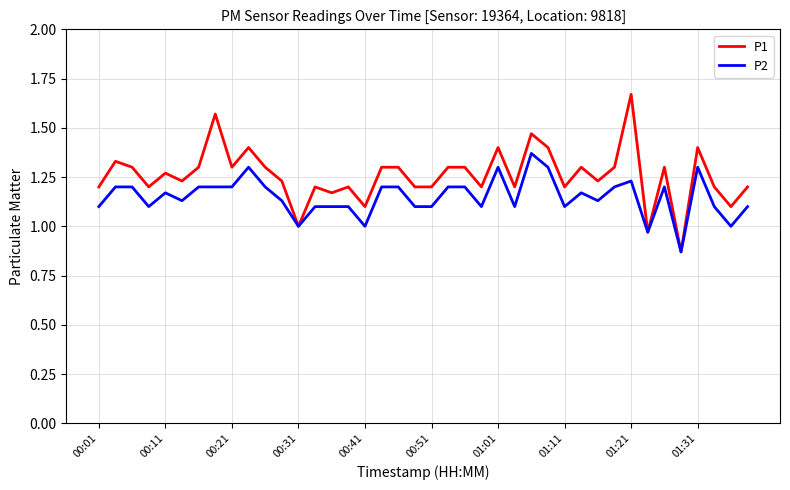

List the series in order of their overall mean, highest first.

P1, P2